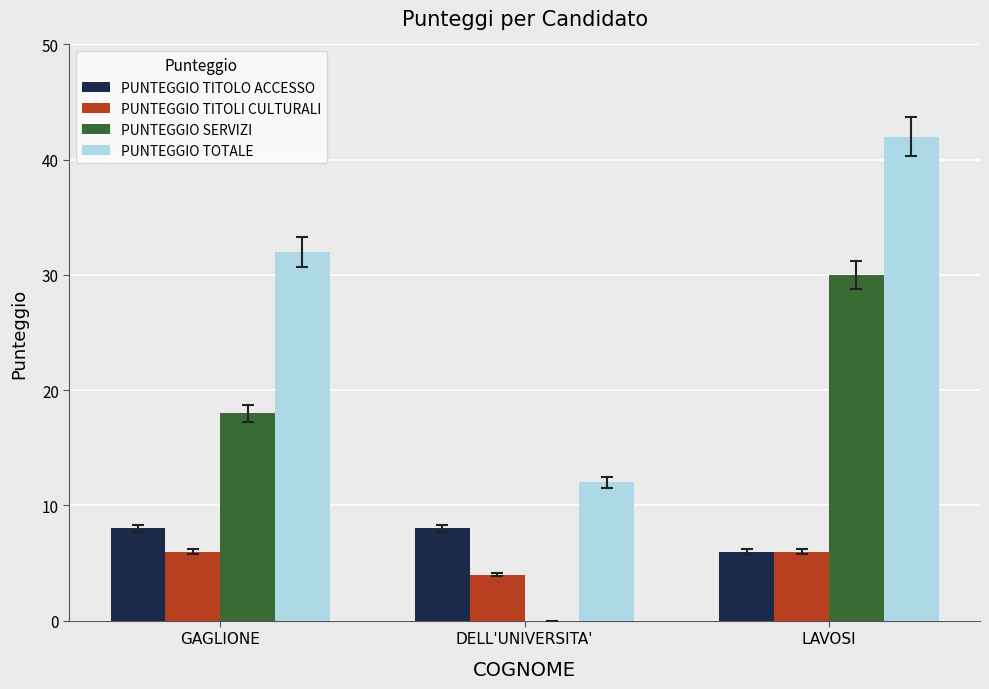

Reading left to right, what are all the values shown in this chart?

PUNTEGGIO TITOLO ACCESSO: 8	8	6
PUNTEGGIO TITOLI CULTURALI: 6	4	6
PUNTEGGIO SERVIZI: 18	0	30
PUNTEGGIO TOTALE: 32	12	42